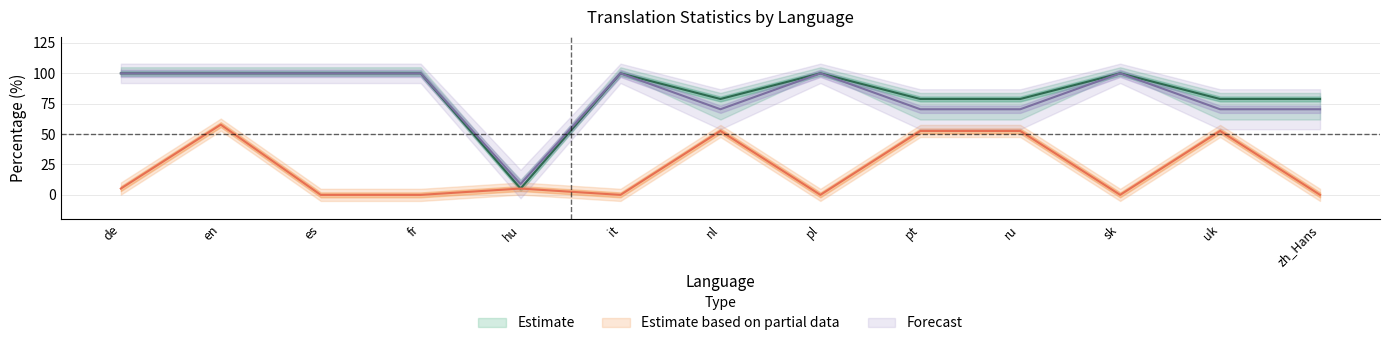

Is the value of translated_percent at pl greater than the value of failing_percent at de?

Yes